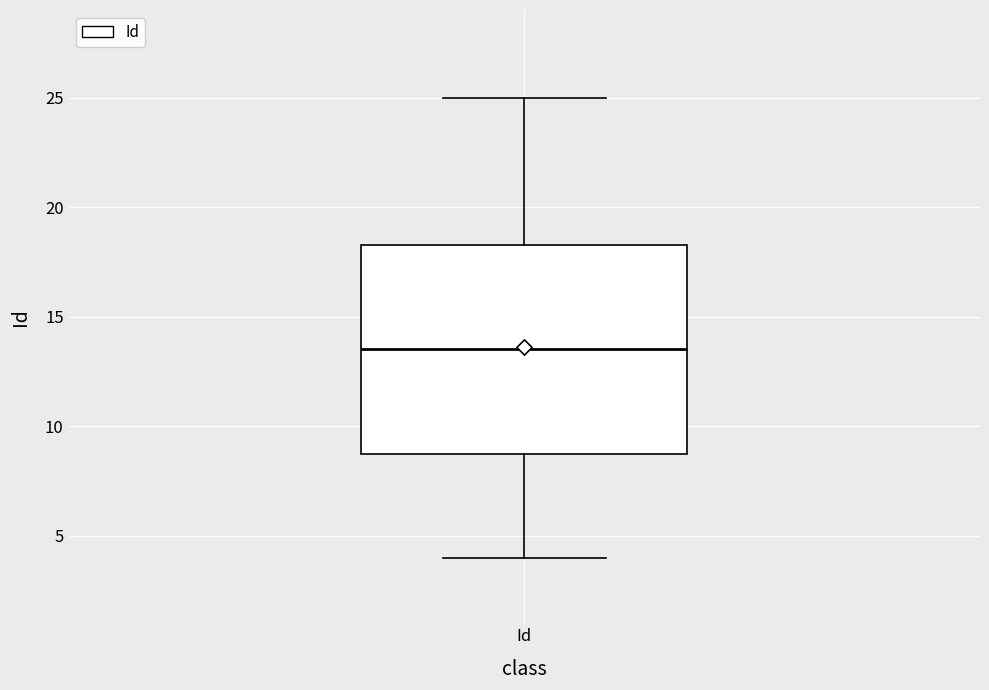

Transcribe this box plot: give where the median line is, the range the box spans, and where the two whiskers end, as read against the y-axis. The values are not printed on the chart, so give them approximately, as read against the axis.

median 13.5, box 9.0 to 18.5, whiskers 4.0 to 25.0